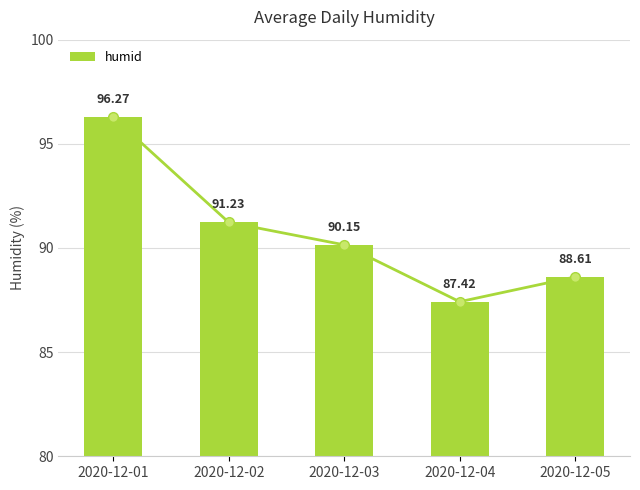

The value at 2020-12-03 is 135.1. True or false?

False